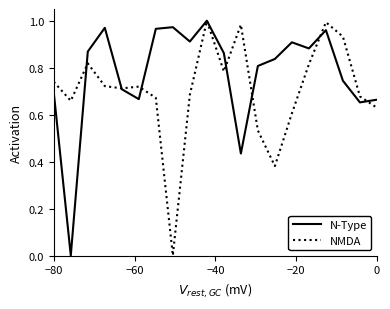

How many series are shown in this chart?

2